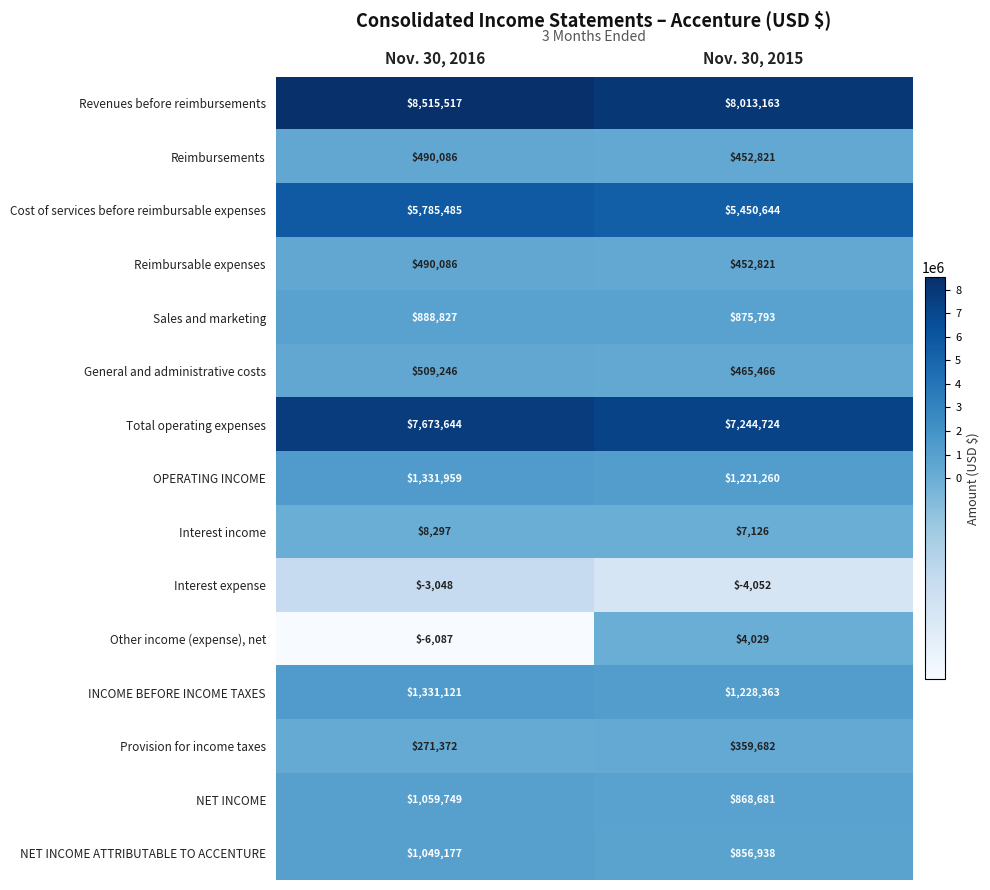

Rank the categories by Sales and marketing value from lowest to highest.

Nov. 30, 2015, Nov. 30, 2016